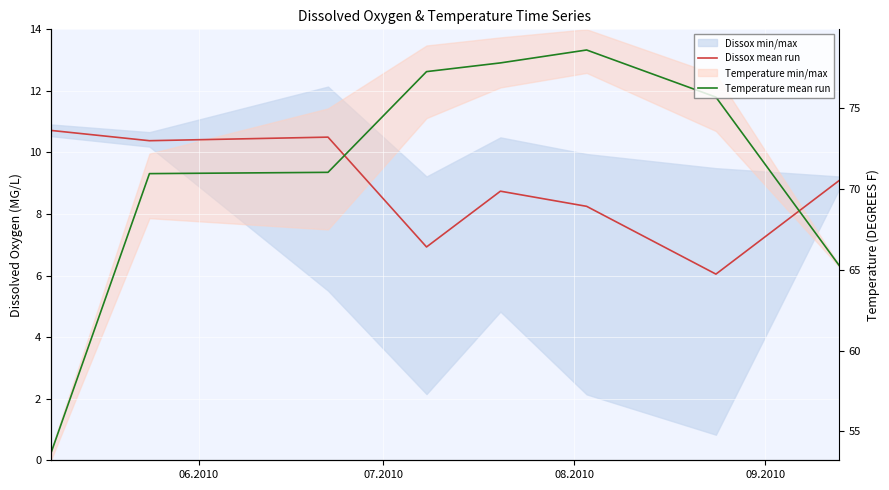

True or false: Dissox mean run has a value of 17.1 at 06.2010.

False